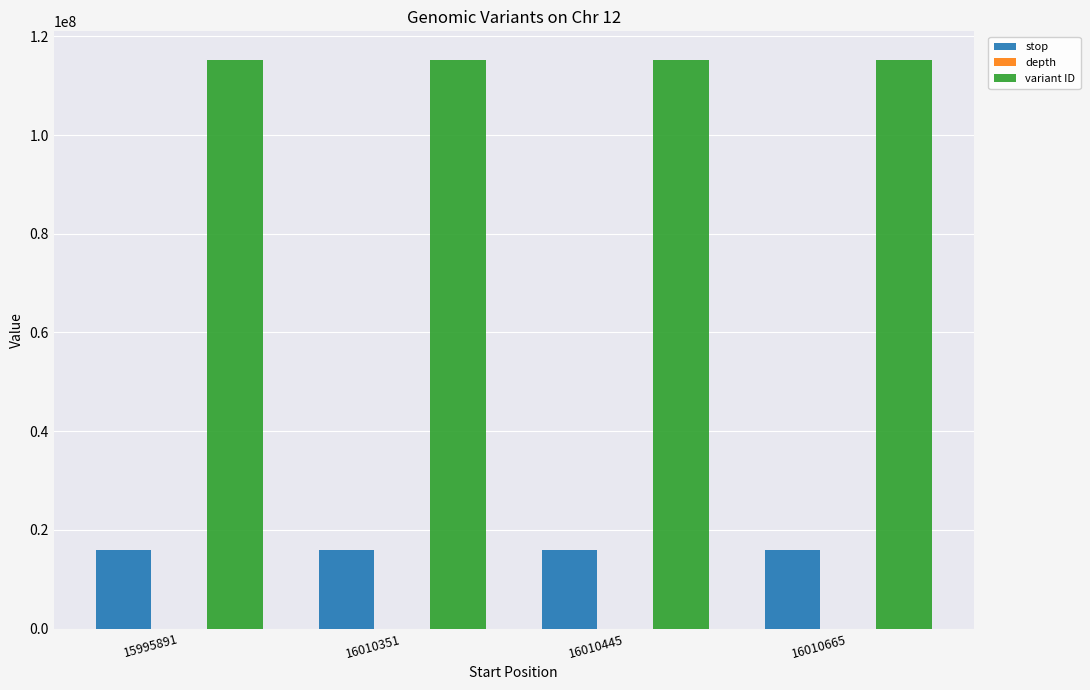

Which series has the largest total across all categories?

variant ID